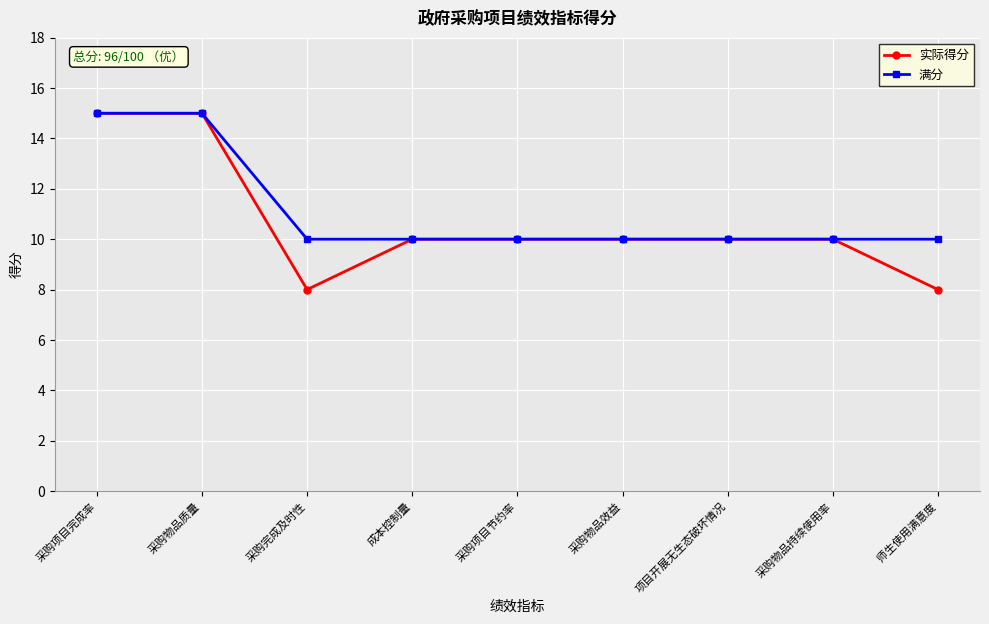

The 满分 series shows 10 at 采购项目节约率. True or false?

True